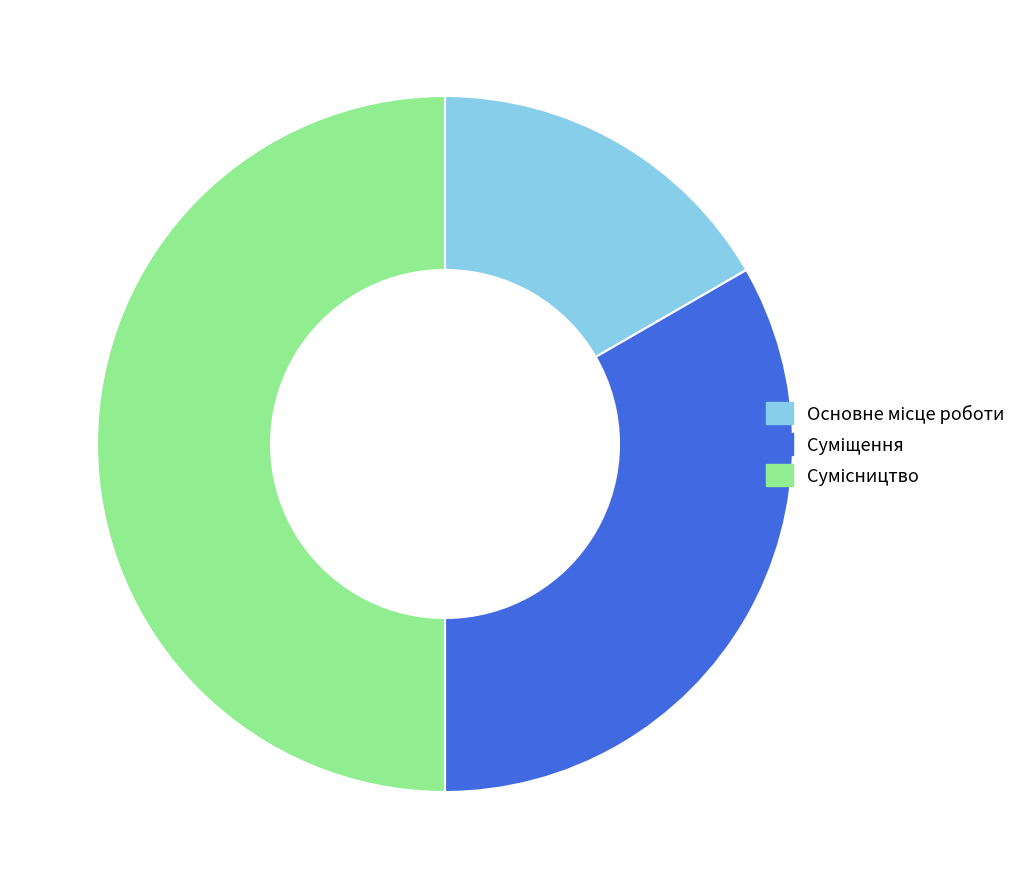

Is the sum of Сумісництво and Суміщення greater than half?

Yes